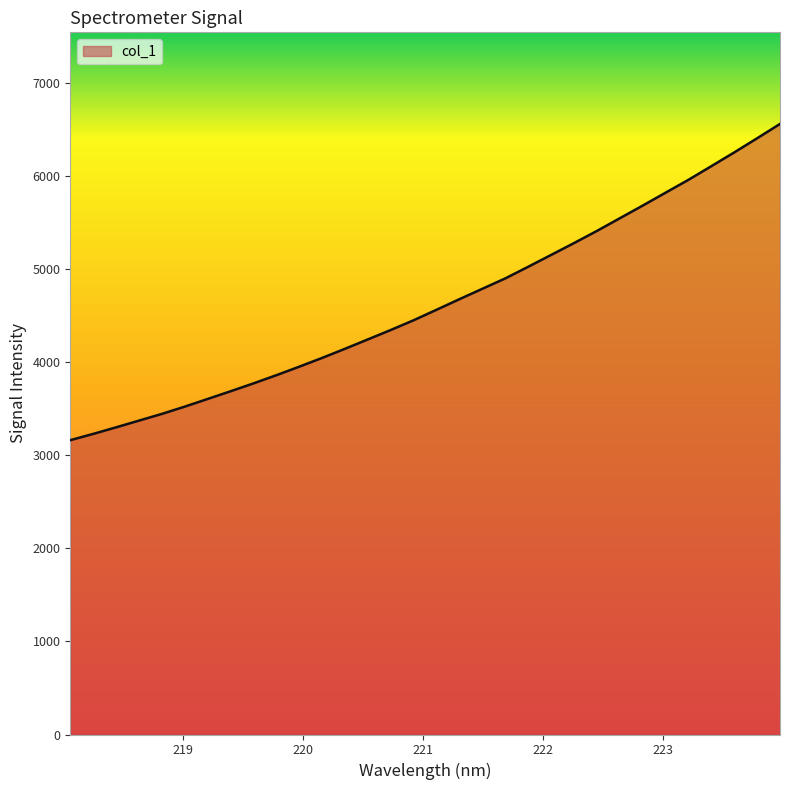

What is the difference between the maximum and minimum values?

3398.1